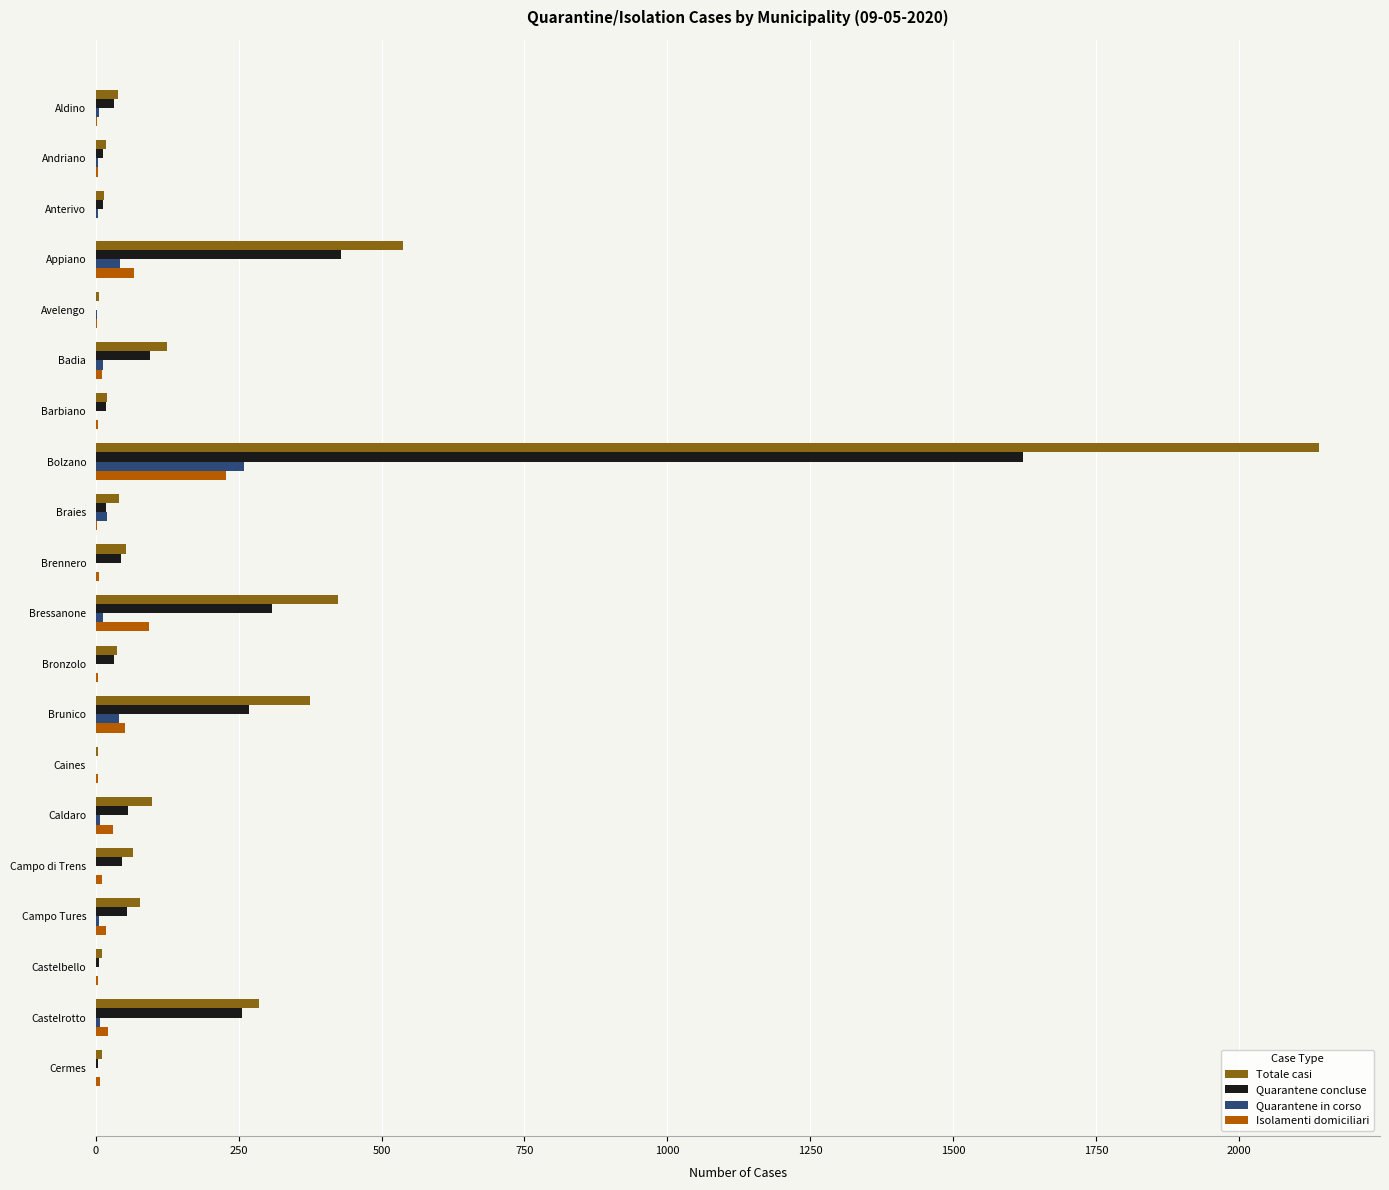

At which category does the chart reach its peak across all series?

Bolzano